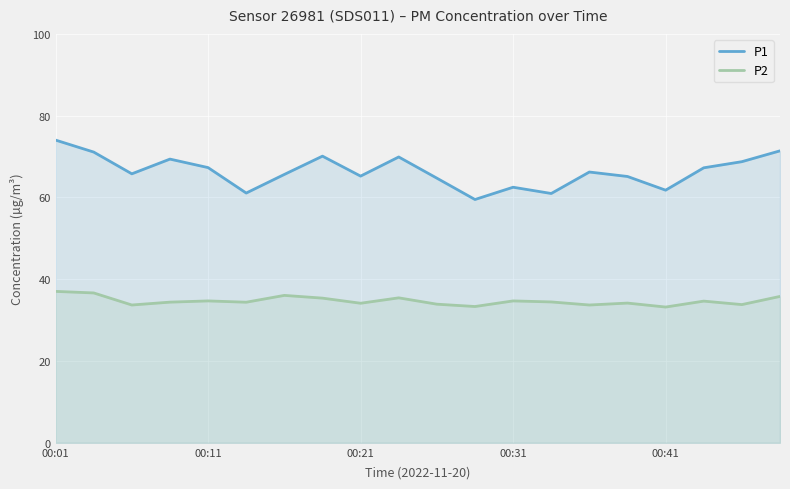

What is the greatest value displayed?

74.0